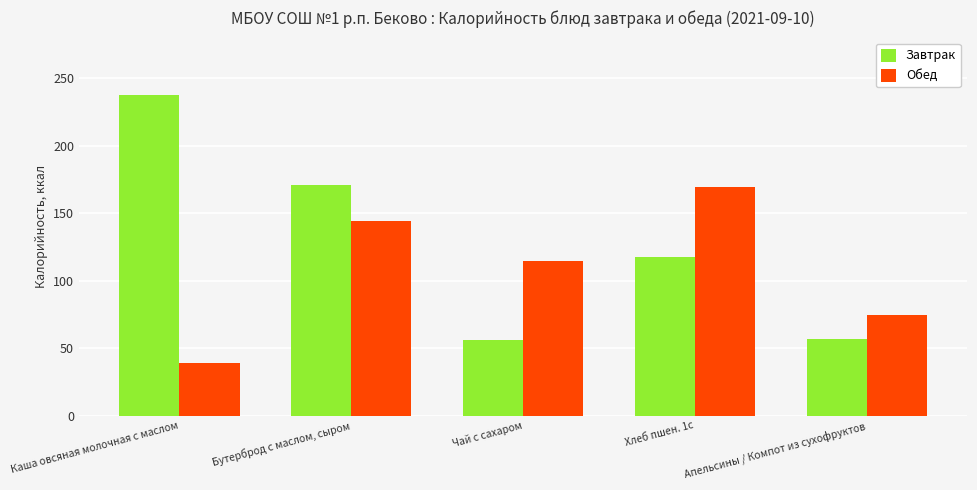

What is the label of the 3rd bar from the left?

Чай с сахаром